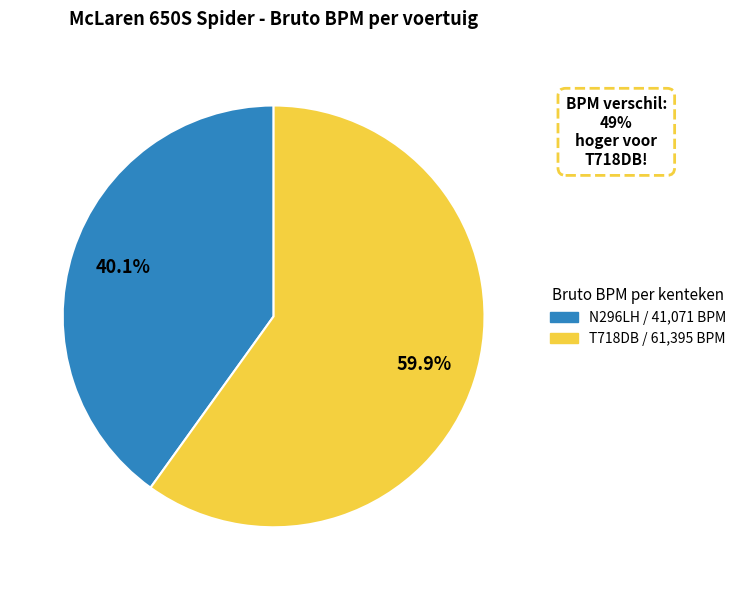

Which slice represents more than half of the pie?

T718DB